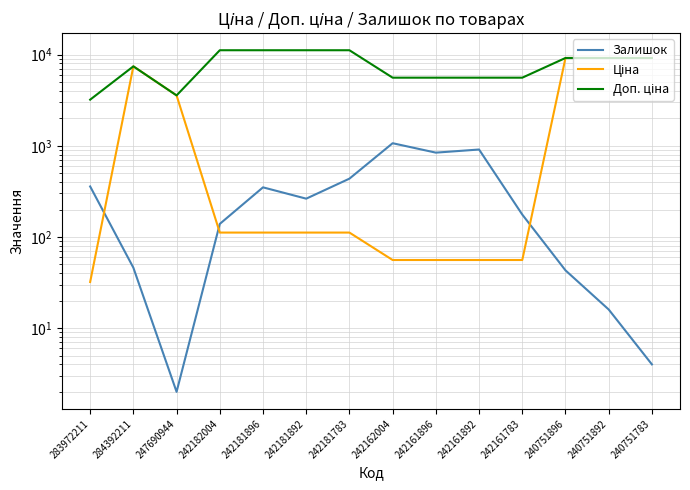

How many lines are shown in the chart?

3